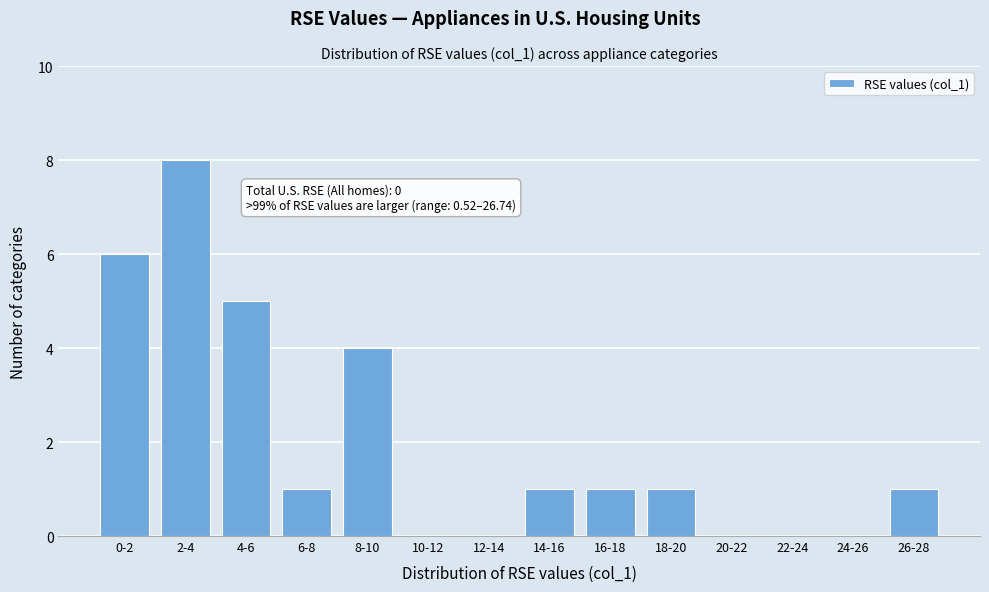

Reading left to right, extract all data points from this chart.

0-2=6	2-4=8	4-6=5	6-8=1	8-10=4	10-12=0	12-14=0	14-16=1	16-18=1	18-20=1	20-22=0	22-24=0	24-26=0	26-28=1